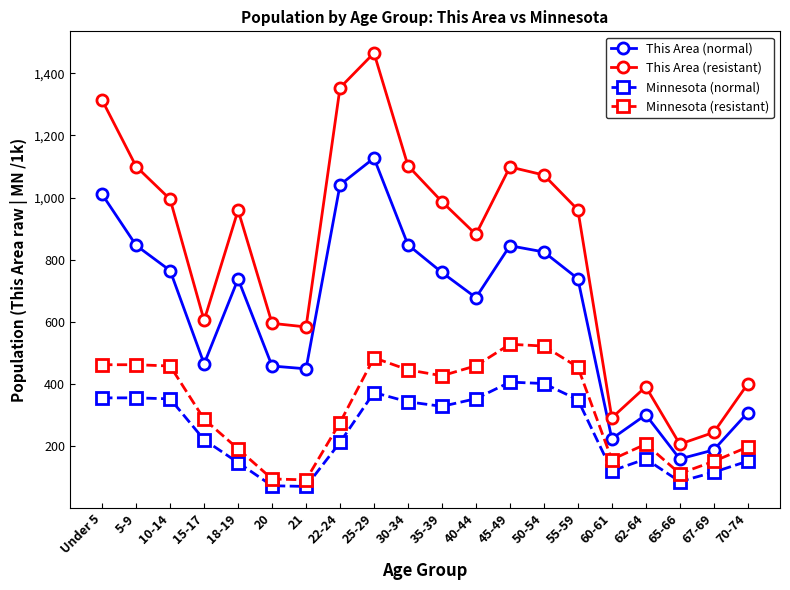

Is this an area chart (filled region under the line)?

No